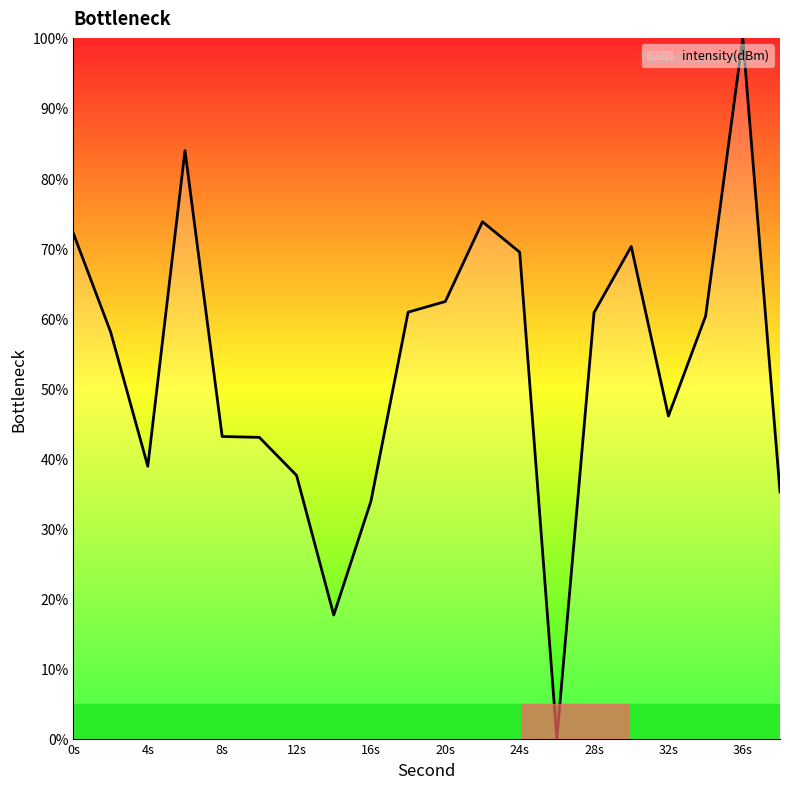

What is the greatest value displayed?

100.0